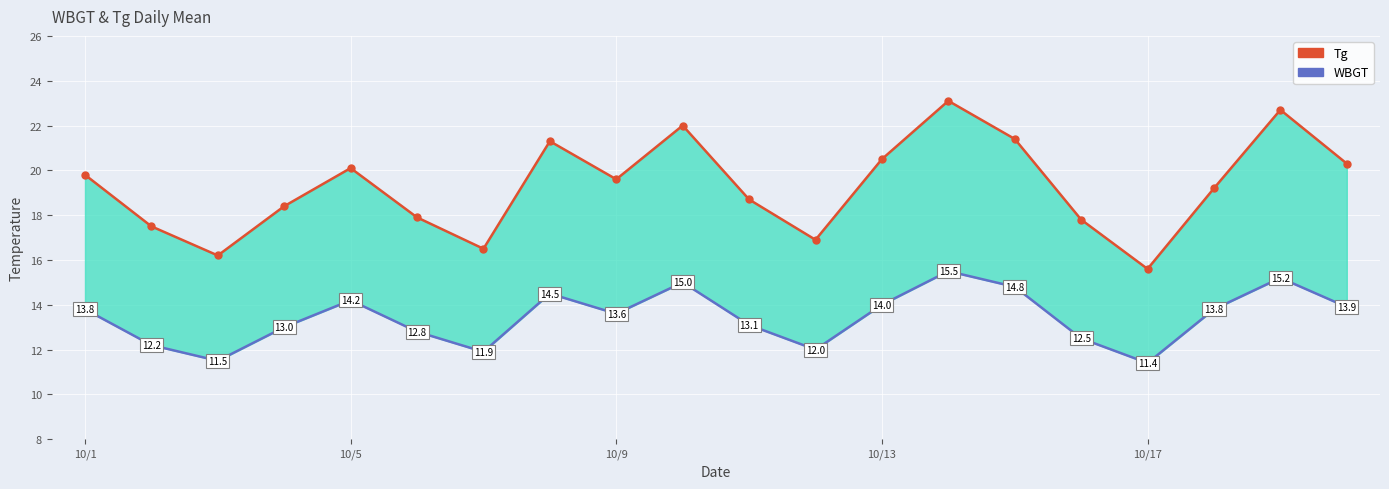

Which has a higher value, 6 or 15?

15